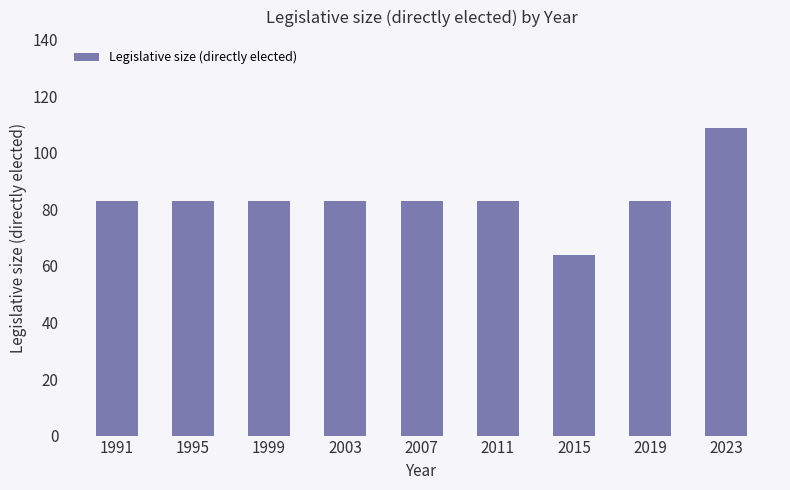

The chart shows a value of 83 at 1995. True or false?

True